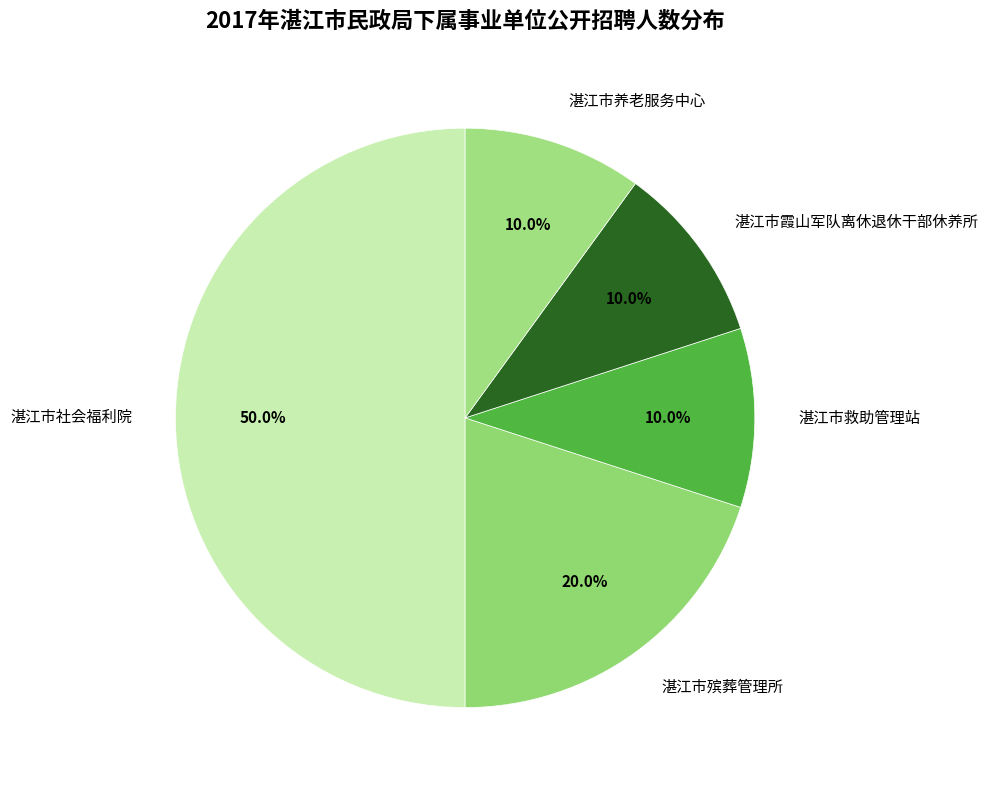

To the nearest percent, what portion does 湛江市社会福利院 represent?

50%